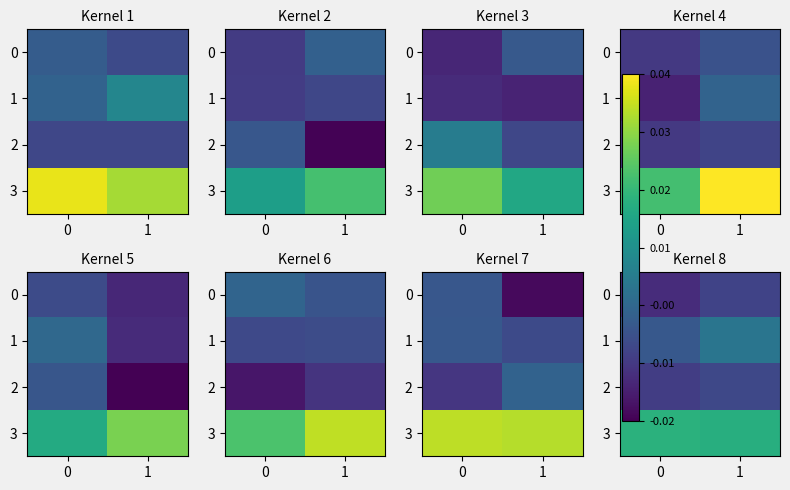

True or false: 1 has a value of -0.0 at 0.

False